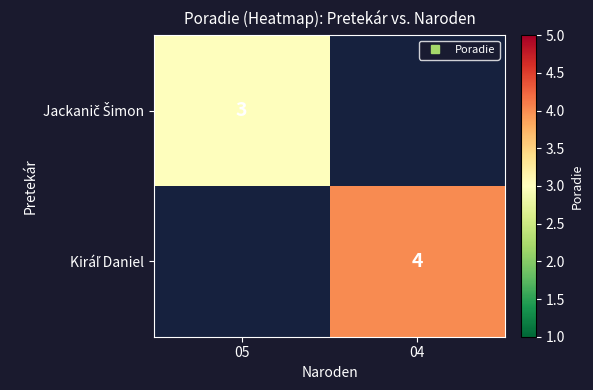

What is the minimum value shown in the chart?

3.0